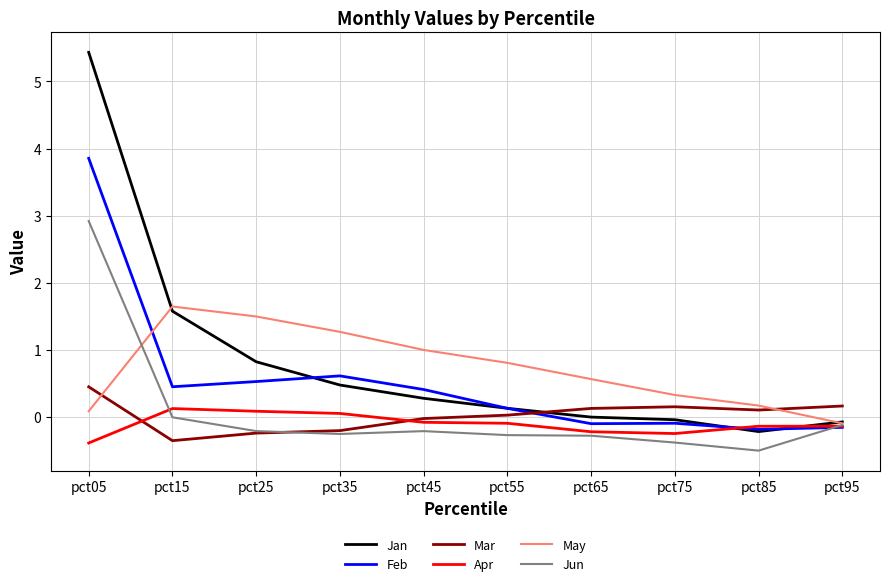

How many times do Apr and Jan cross each other?

2